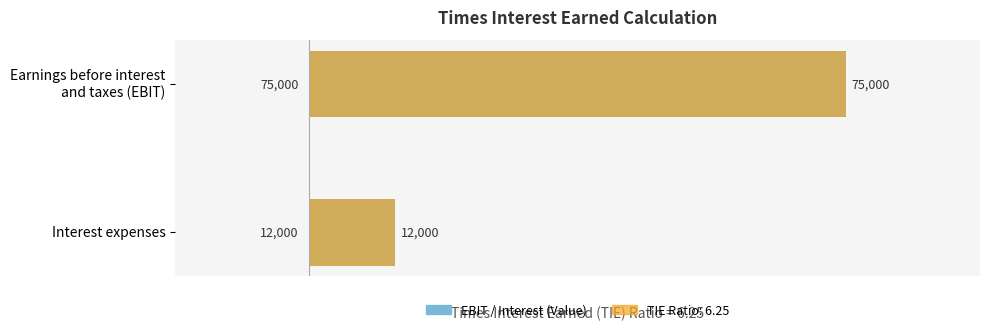

Which series has the largest total across all categories?

EBIT Value